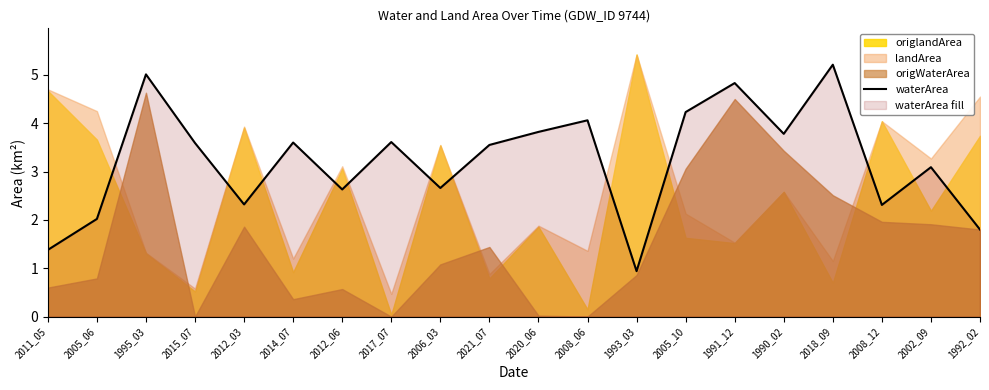

What is the label of the 12th point from the left?

2008_06